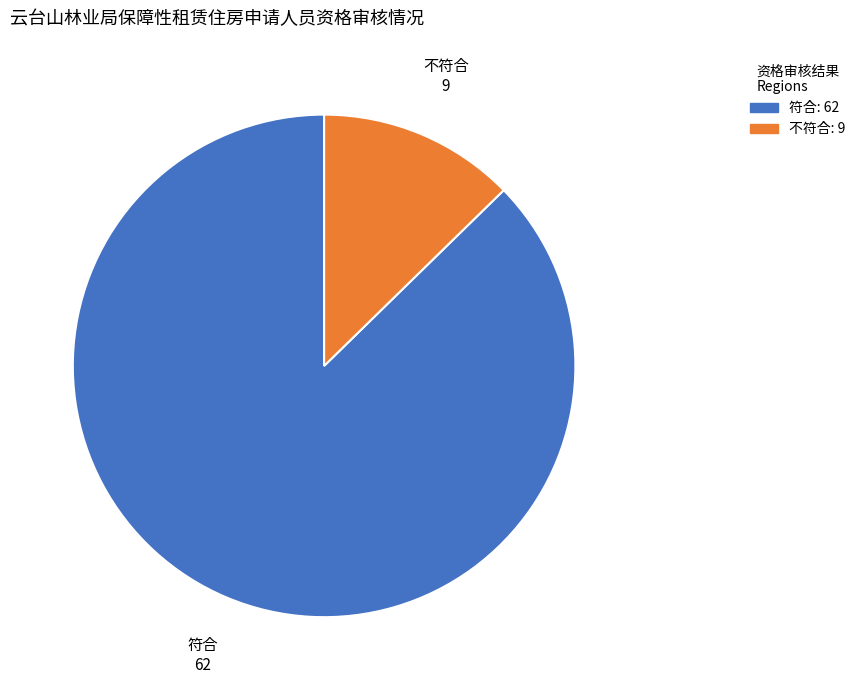

Combined, do 不符合 and 符合 account for over 50%?

Yes